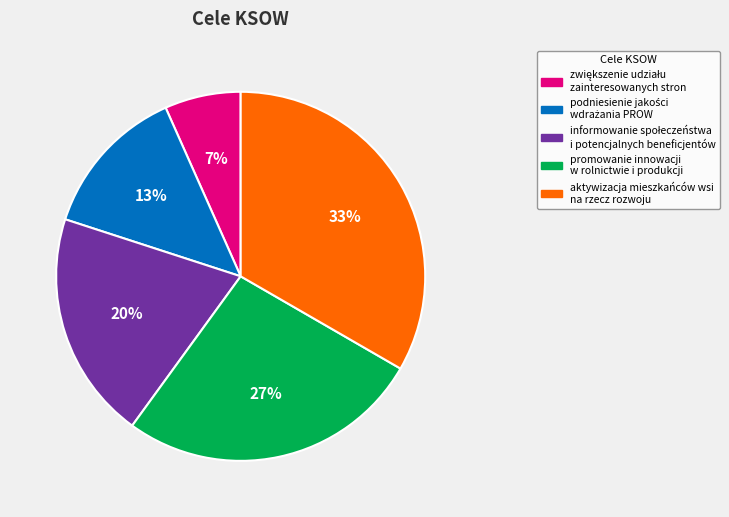

Does any single category account for the majority?

No